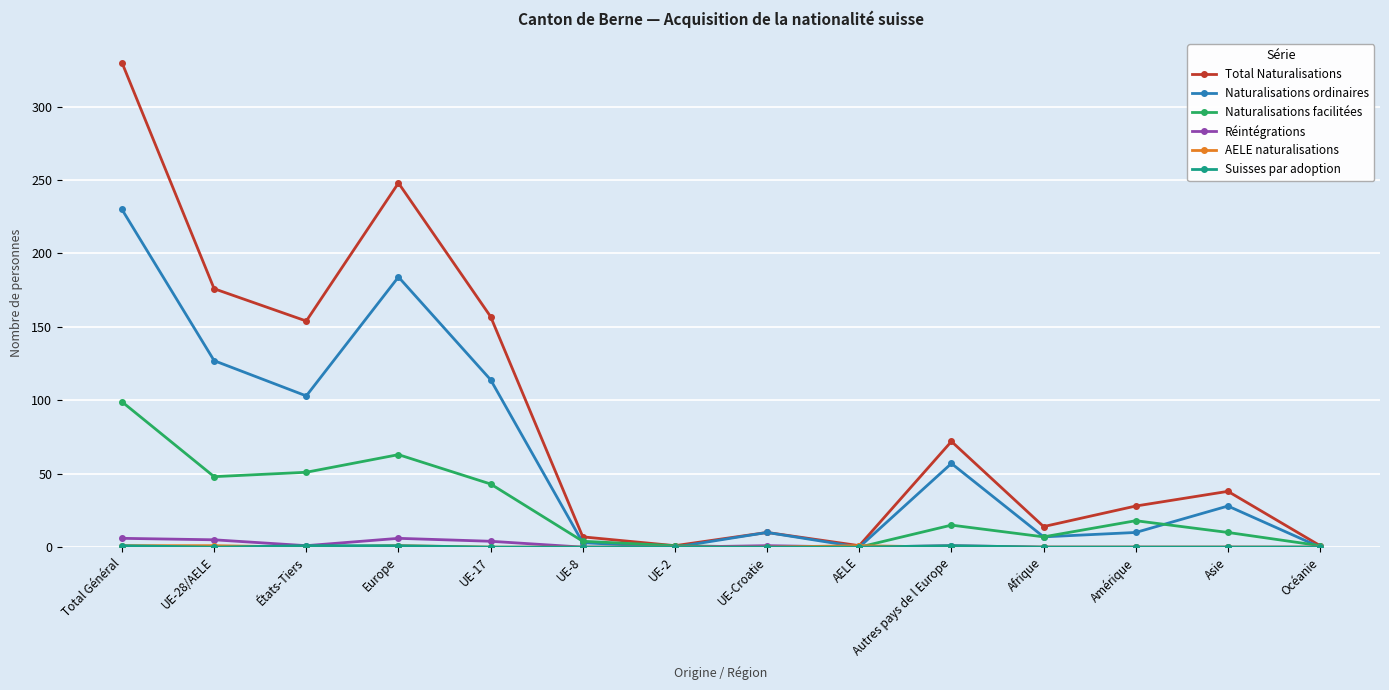

Between Total Général and UE-8, which series saw the biggest shift?

Total Naturalisations